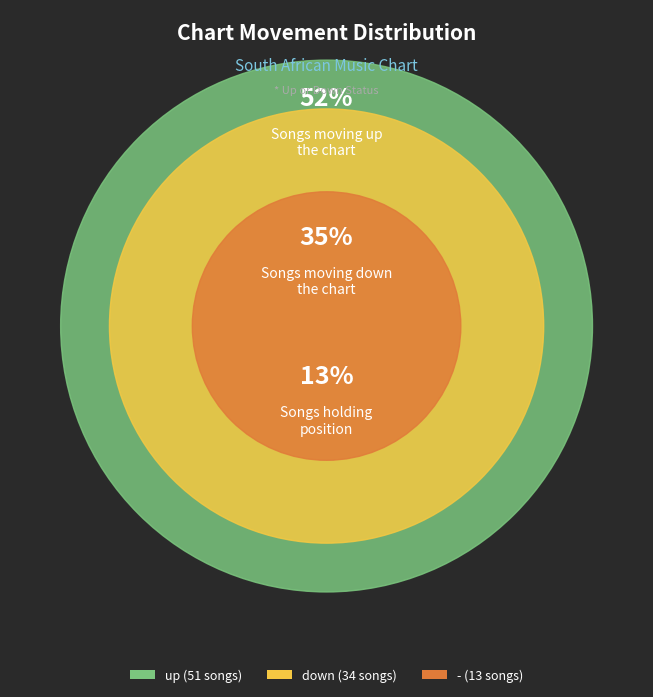

The down slice represents 23% of the pie. True or false?

False